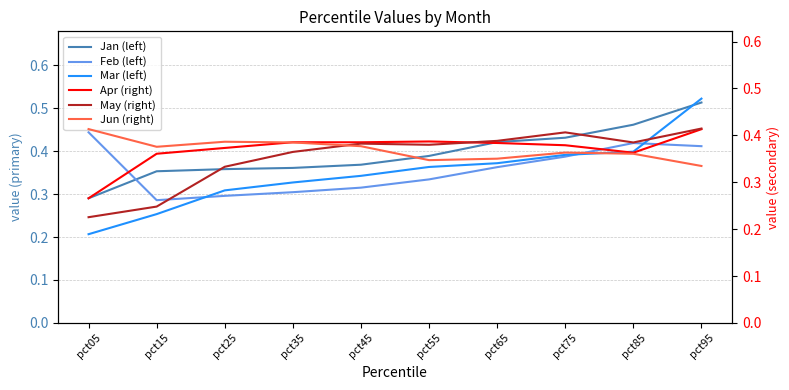

Which series has the largest total across all categories?

Jan (left)